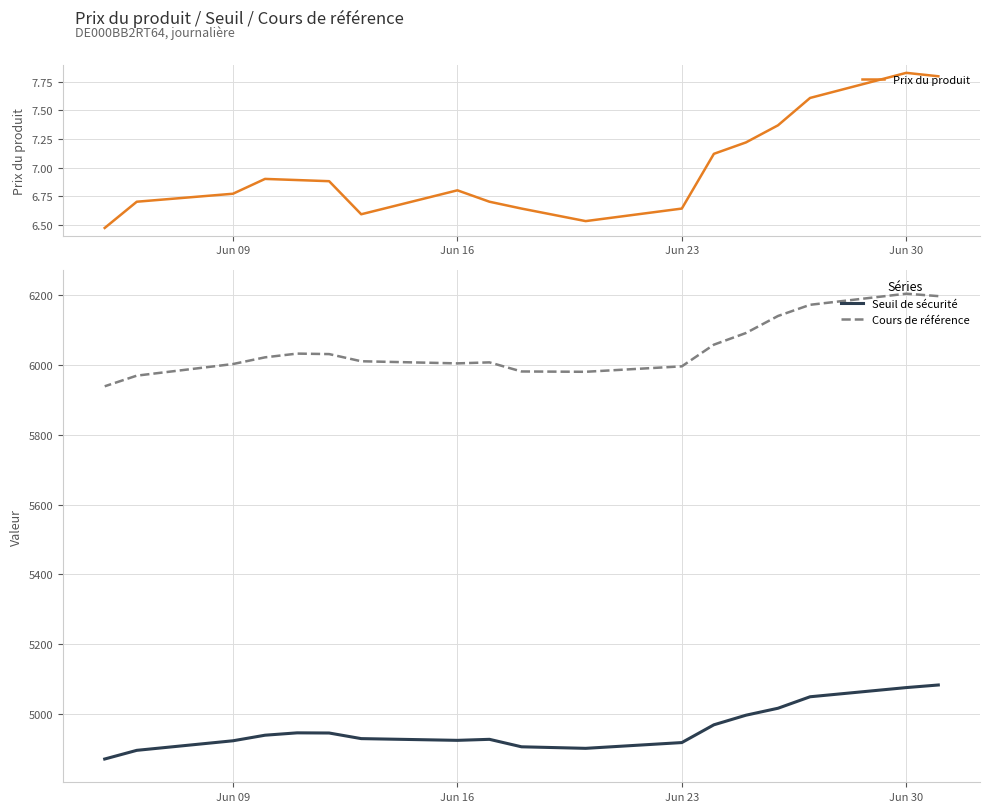

Does the chart have visible grid lines?

Yes